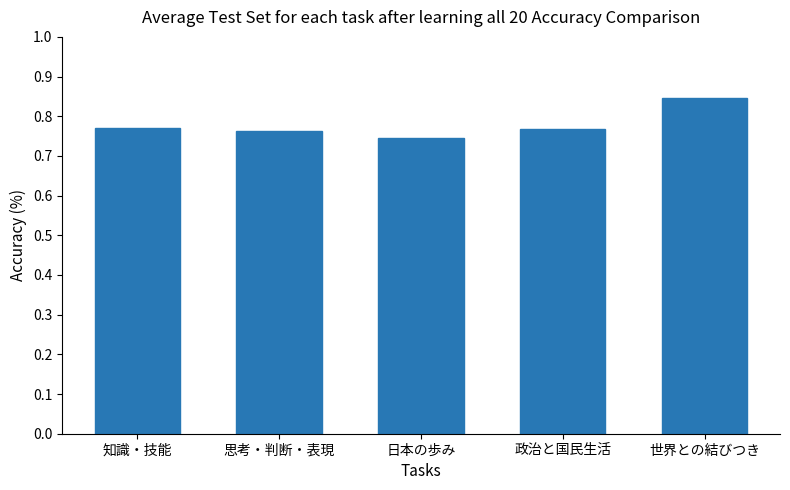

Which category has the highest value across all series?

世界との結びつき